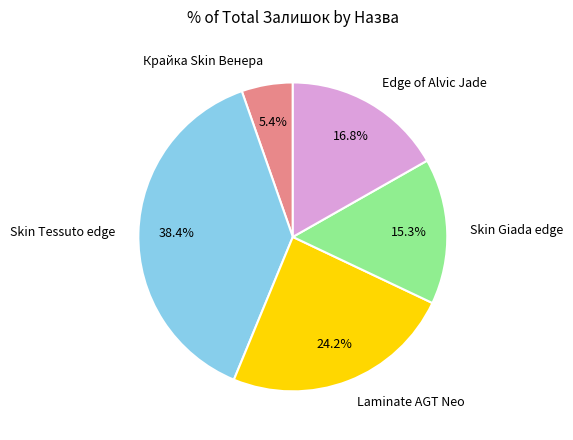

Combined, what portion of the pie is Laminate AGT Neo and Крайка Skin Венера?

29.6%